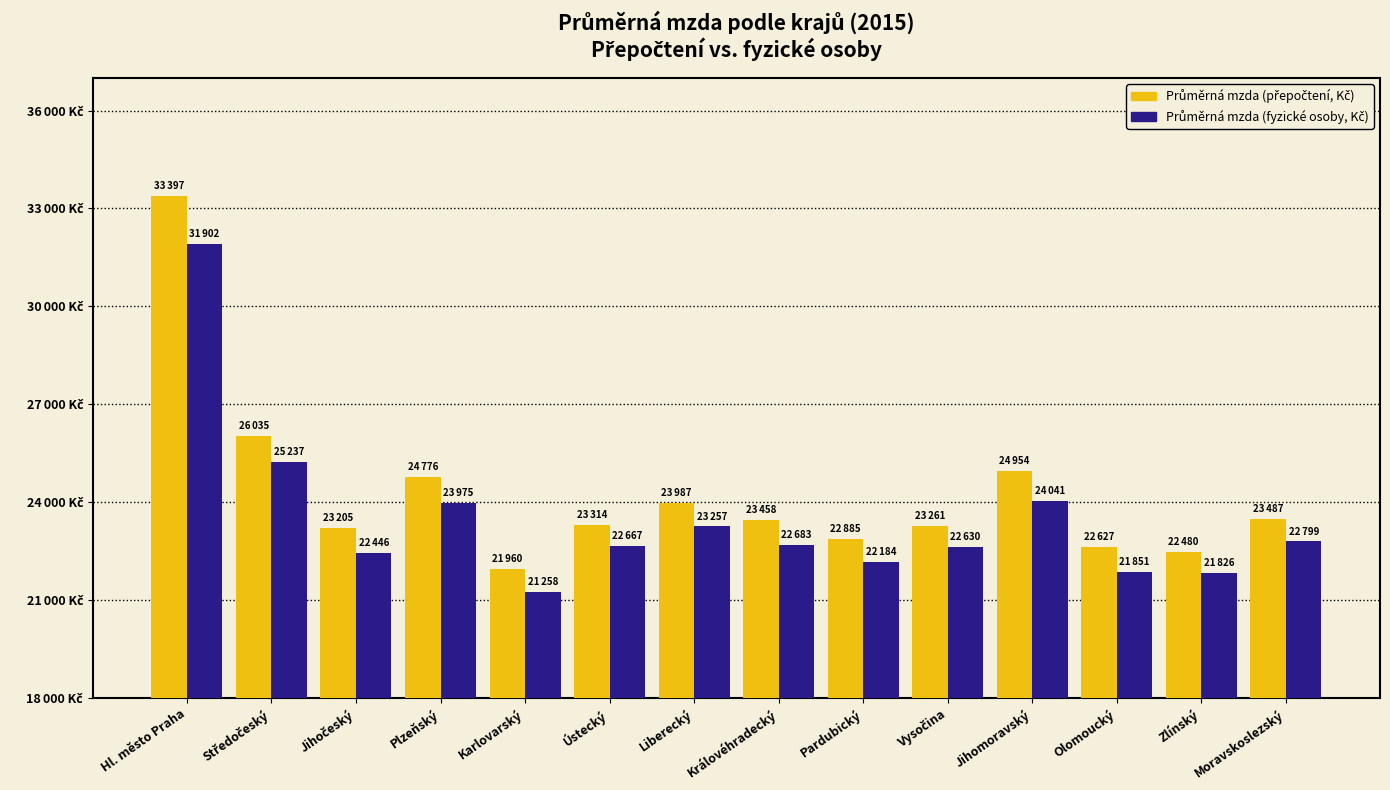

Does the chart contain any negative values?

No